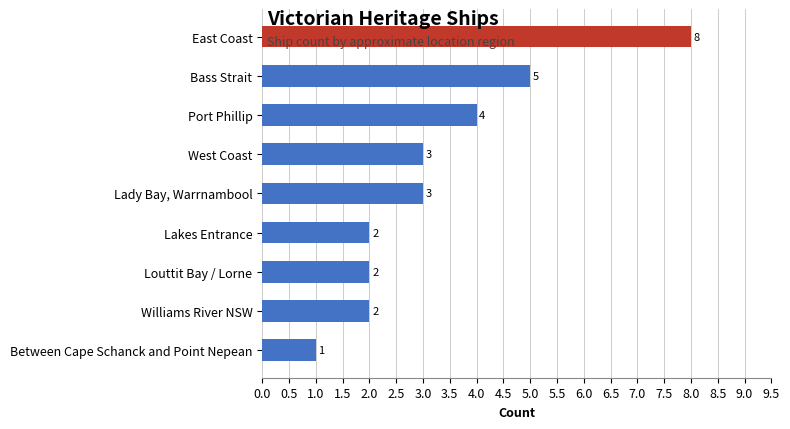

Between Lakes Entrance and Port Phillip, which is larger?

Port Phillip